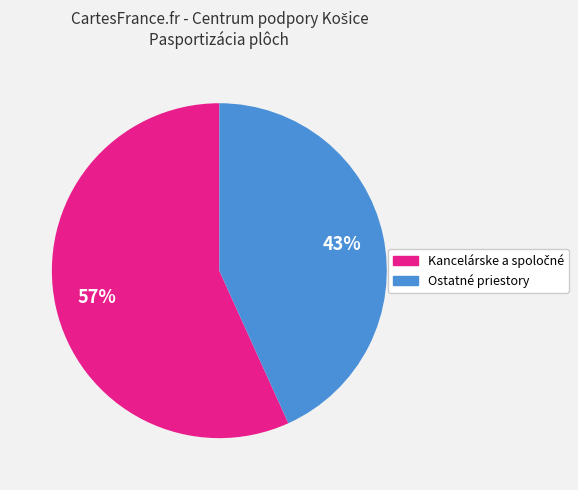

To the nearest percent, what is the difference between the largest and smallest slice percentages?

14%